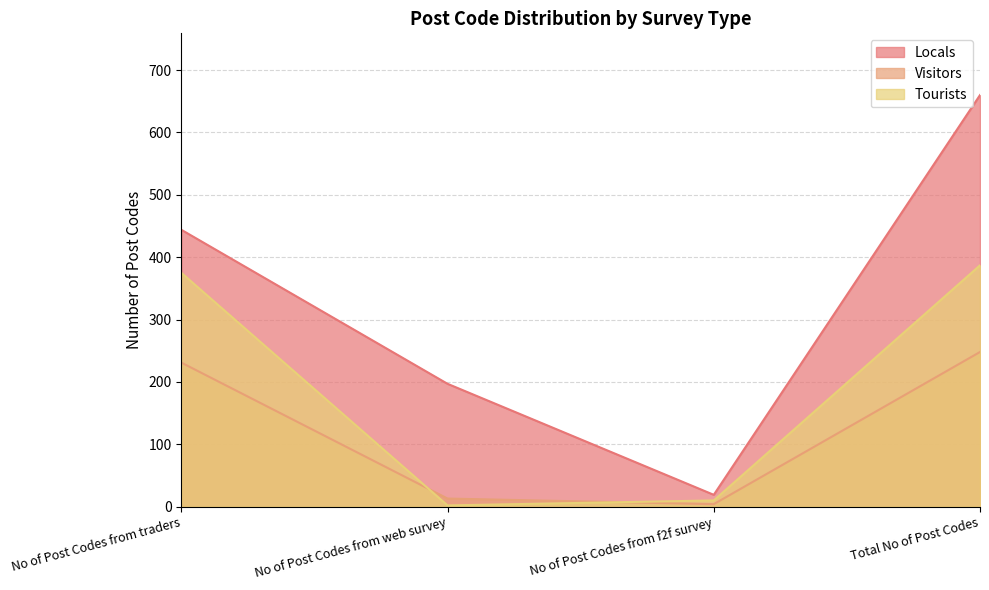

What is the approximate value of Locals at No of Post Codes from web survey?

197